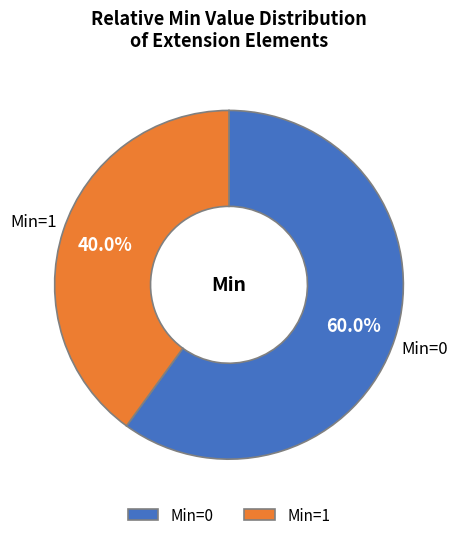

Which category has the biggest portion of the pie?

Min=0